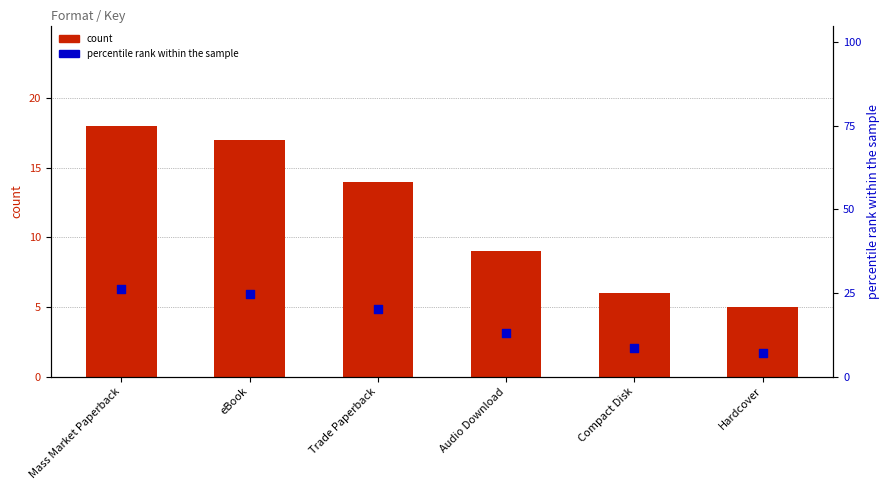

What are all the series names shown in the legend?

count, percentile rank within the sample